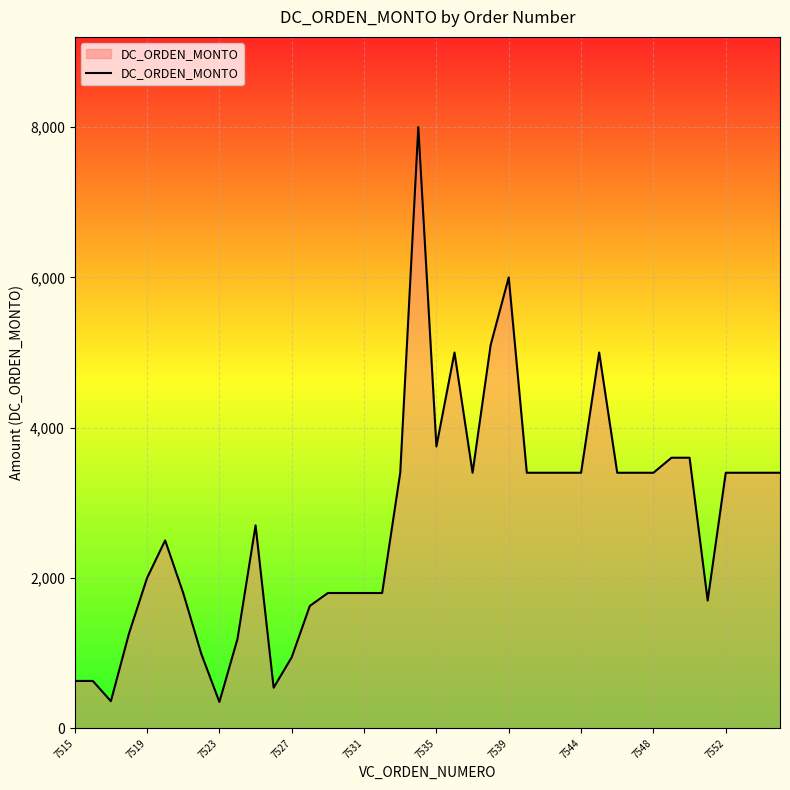

What is the difference between the maximum and minimum values?

7650